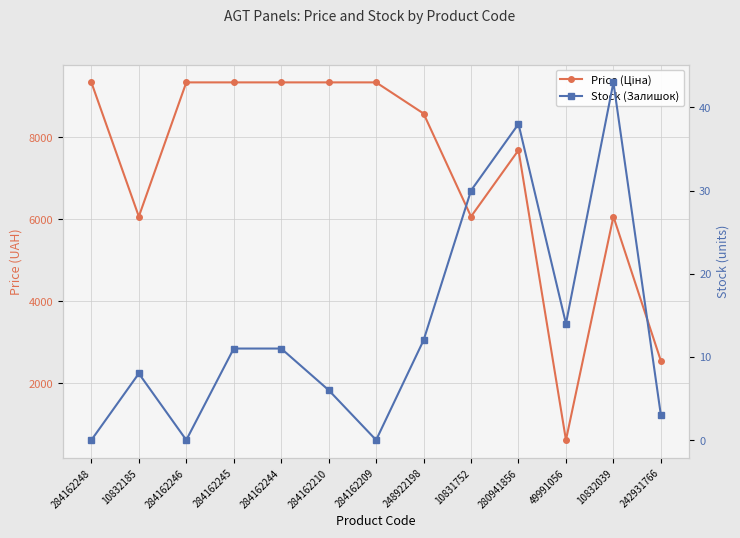

At which category does Stock (Залишок) reach its first local valley?

284162246